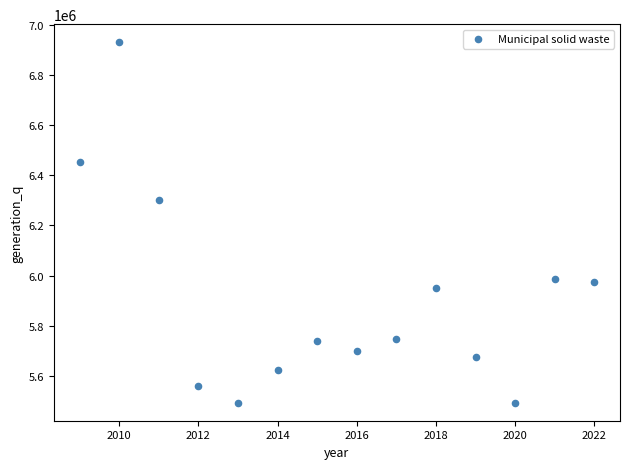

What is the range of Y values (max minus min)?

1436900